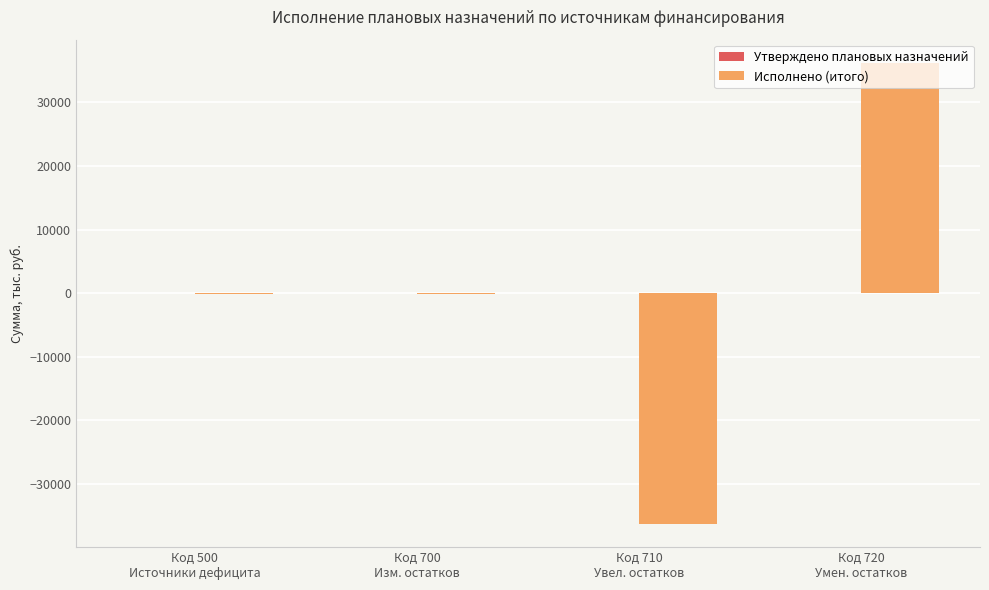

What is the maximum value shown in the chart?

36244.6